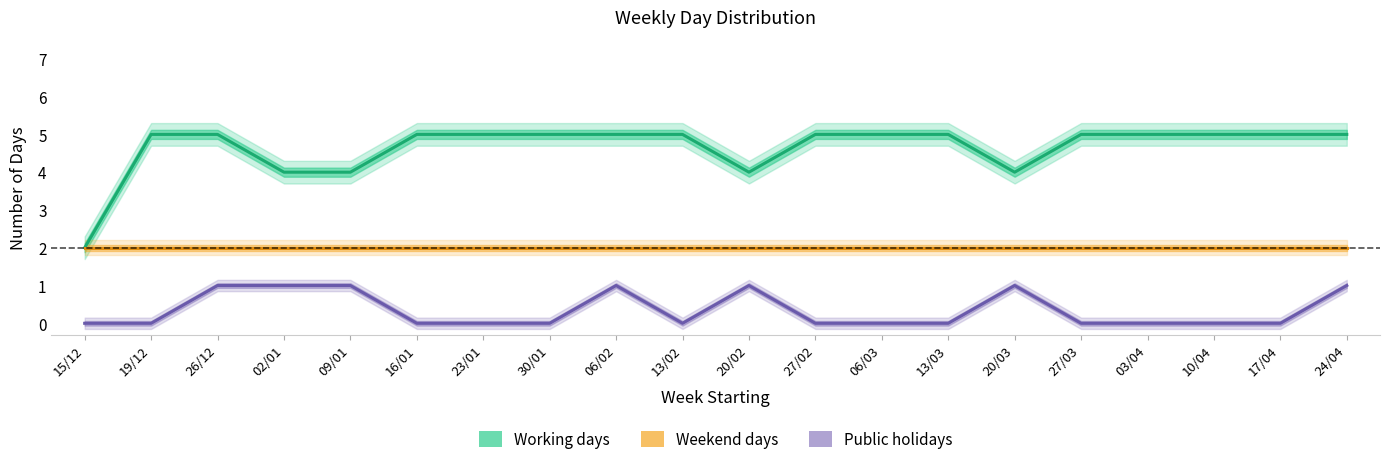

Count the number of categories in the chart.

20